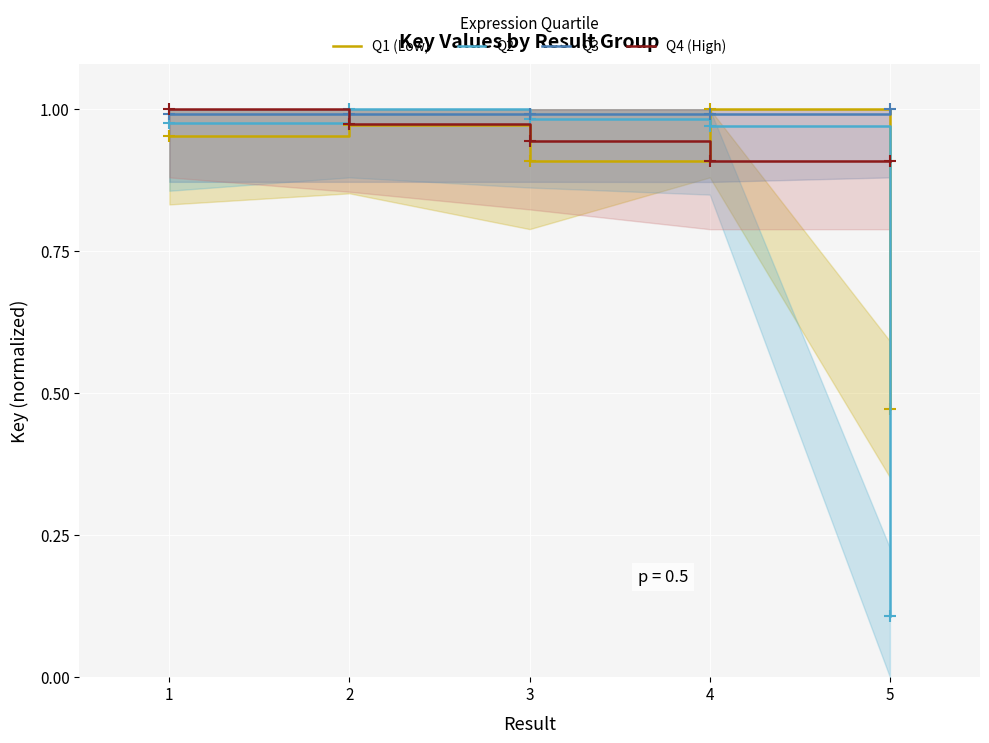

What is the minimum value shown in the chart?

0.1